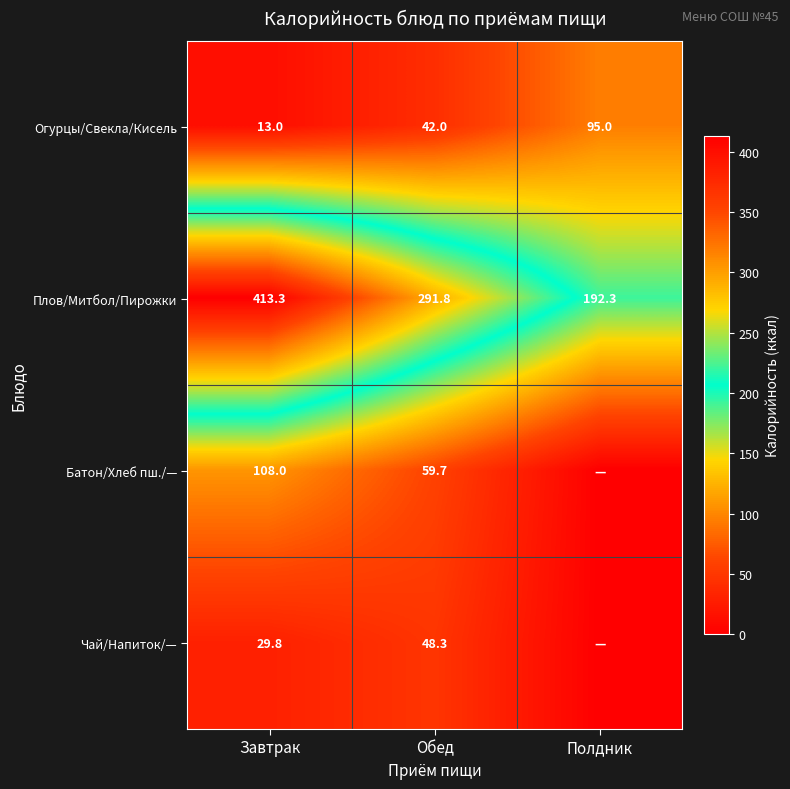

The value of Плов/Митбол/Пирожки at Полдник is 113.5. True or false?

False